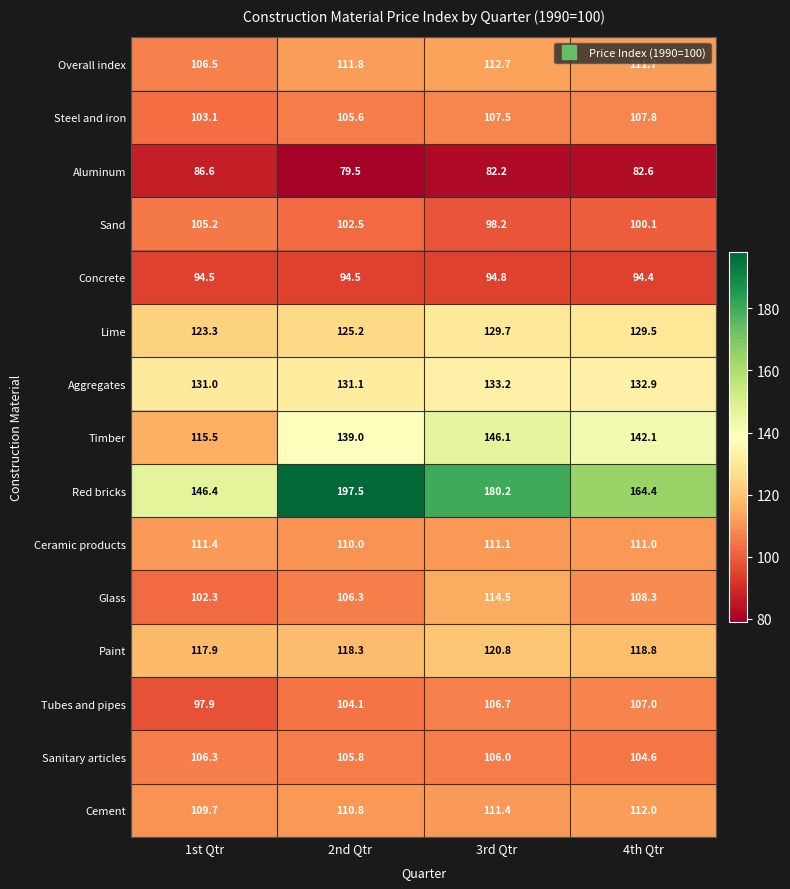

True or false: Red bricks has a value of 146.4 at 1st Qtr.

True